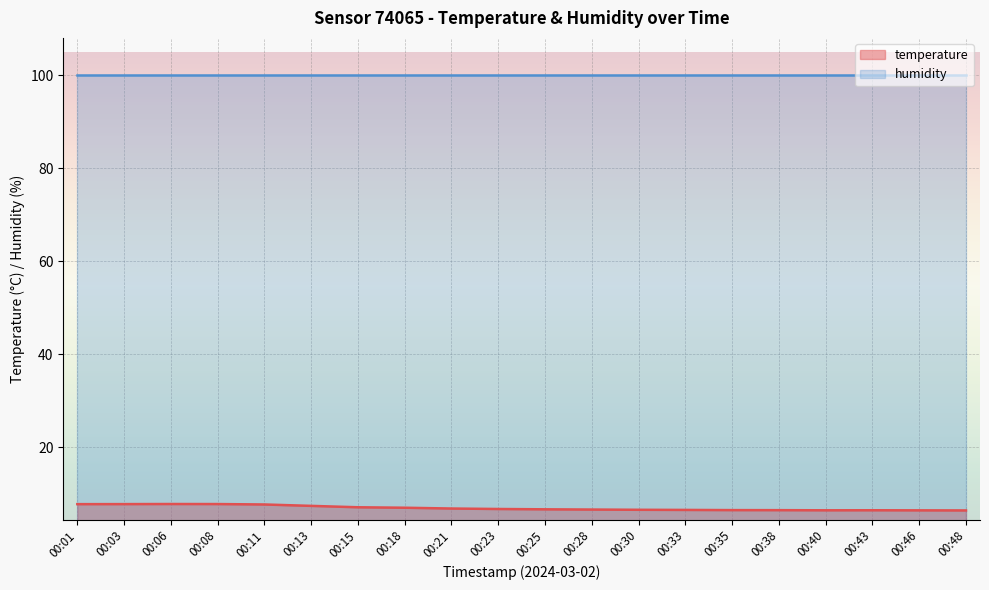

Does the chart display data point markers on the line(s)?

No